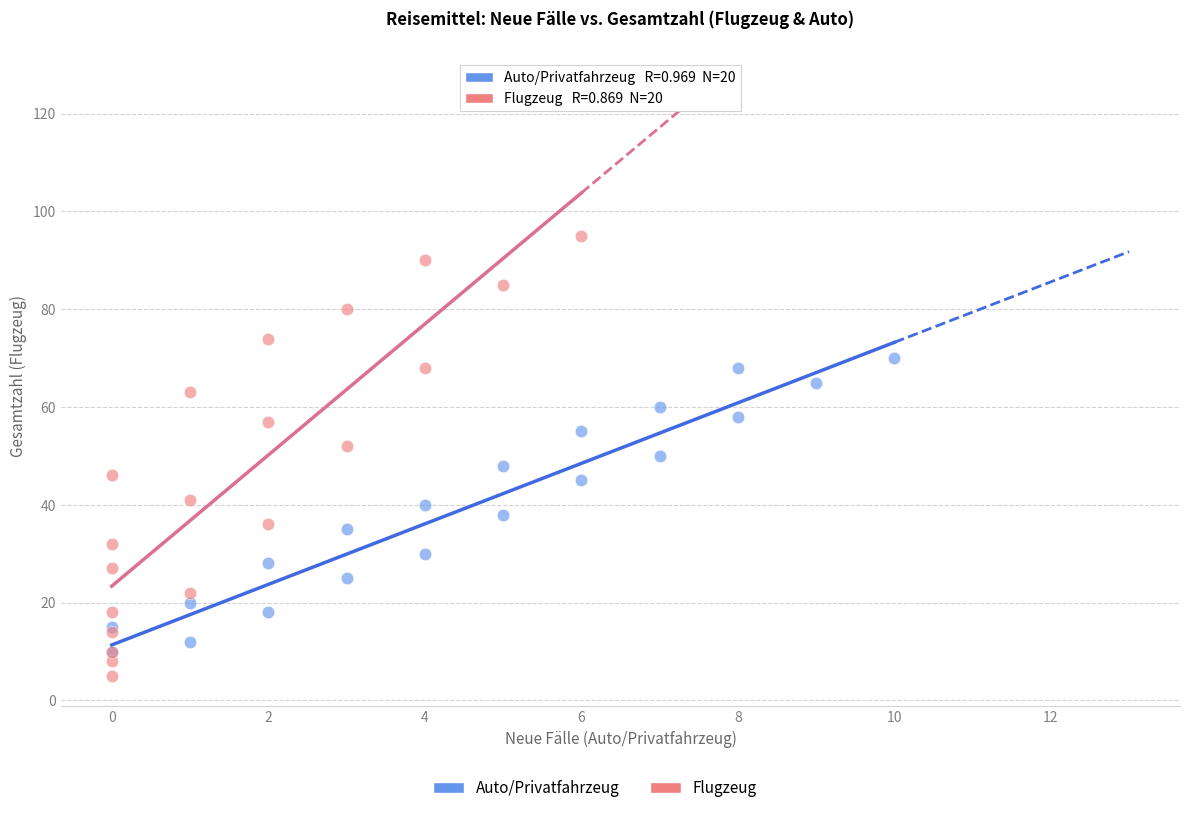

Which series contains the highest Y value?

Flugzeug